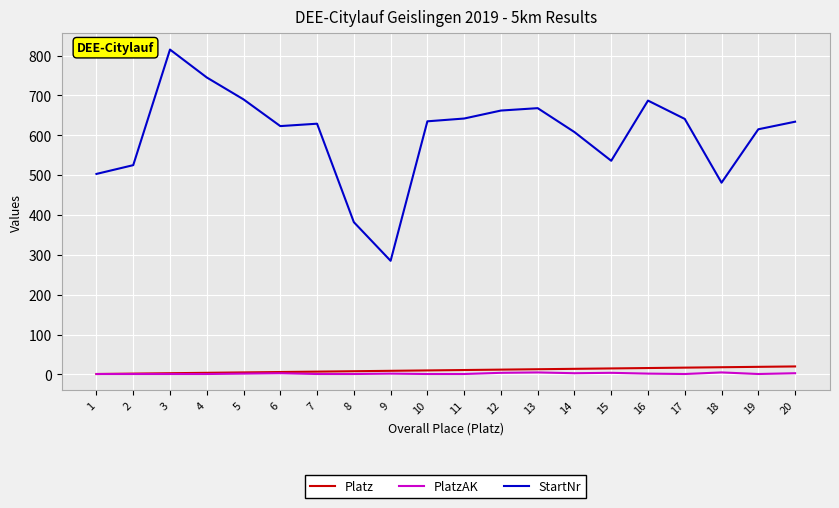

What is the greatest value displayed?

815